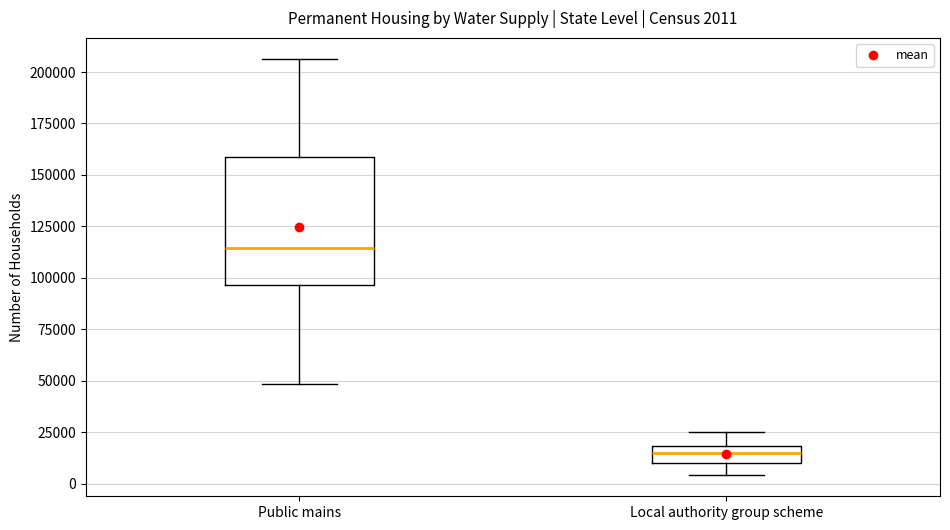

Which box has the lowest median line?

Local authority group scheme